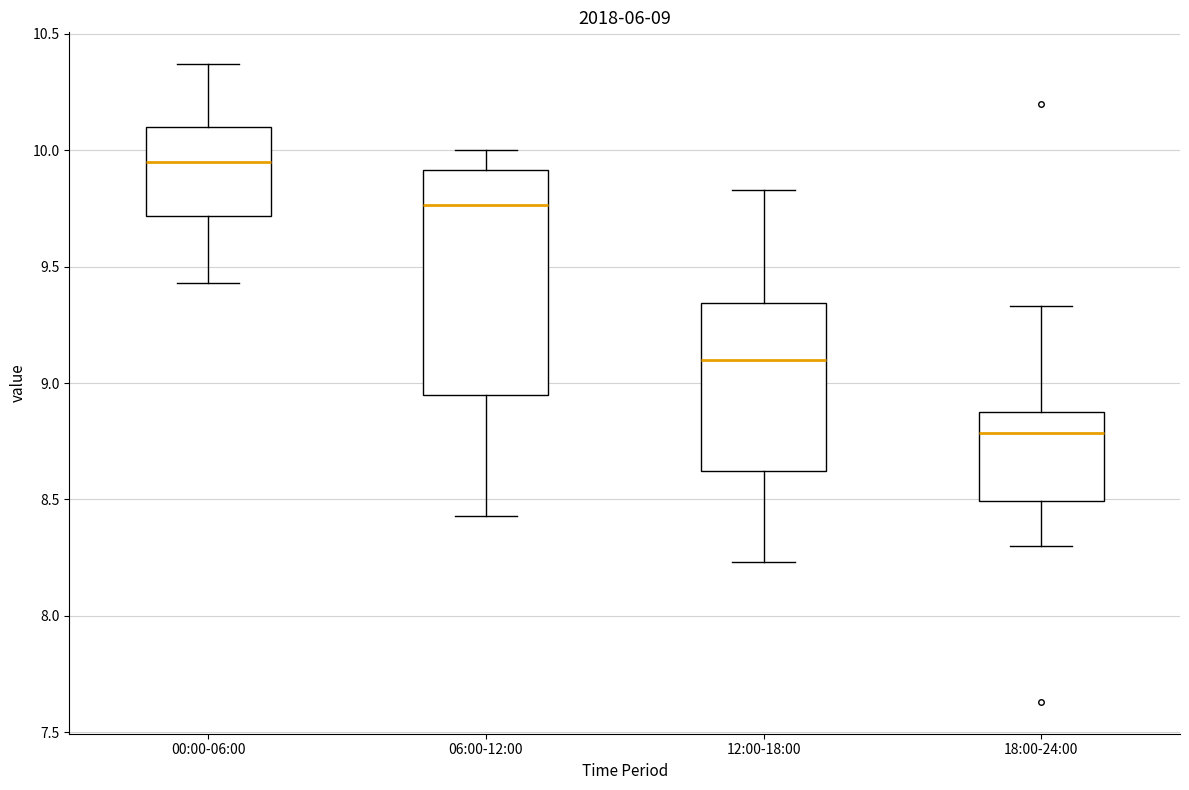

Which box's median line is the lowest?

18:00-24:00